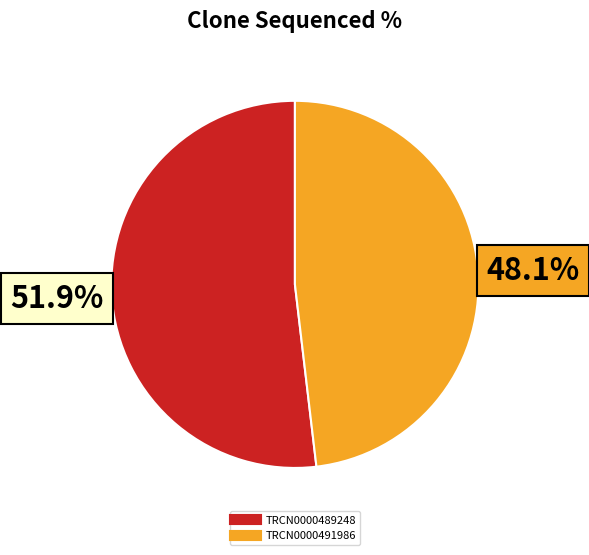

To the nearest percent, what is the average slice percentage?

50%